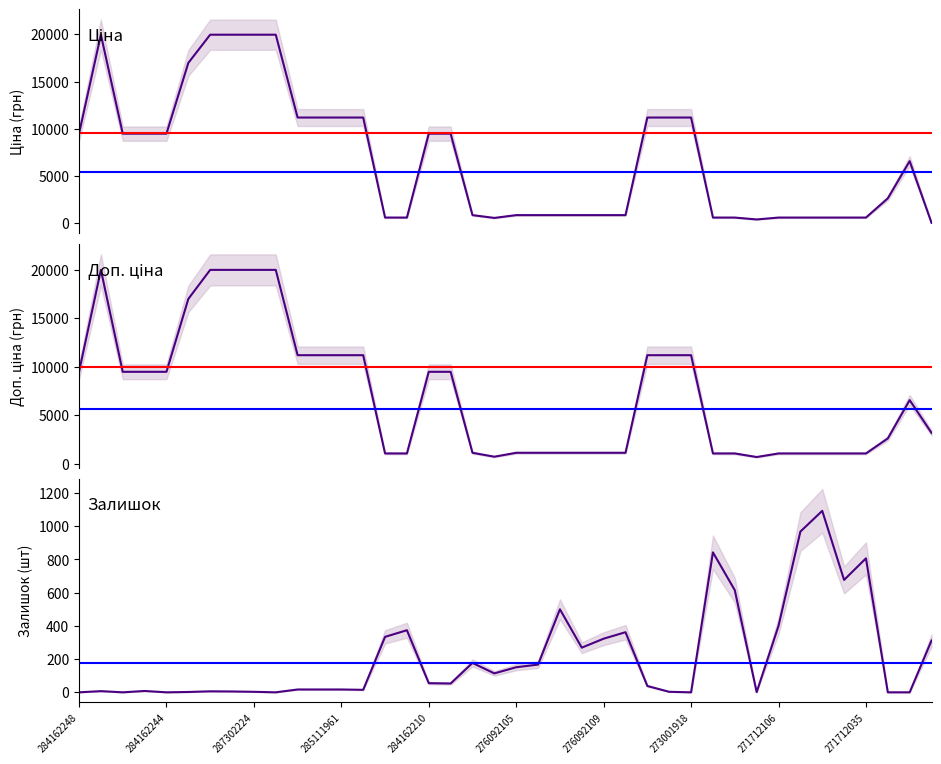

Where is the first local minimum for Ціна?

19